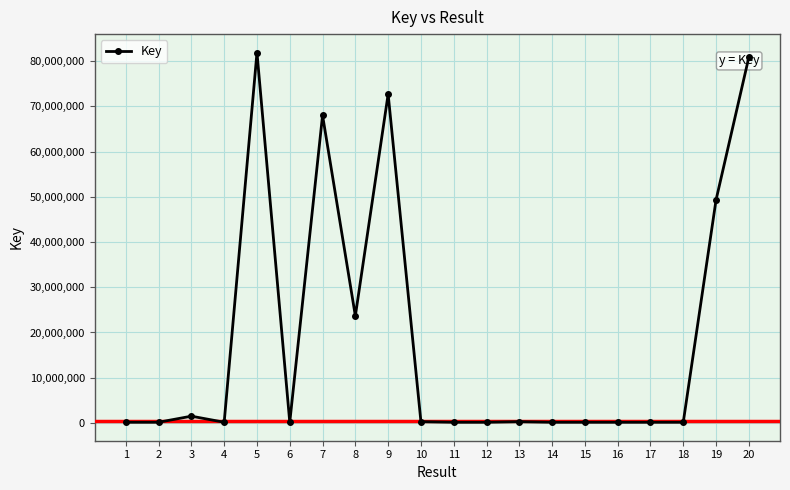

What is the difference between the values at 3 and 4?

1338893